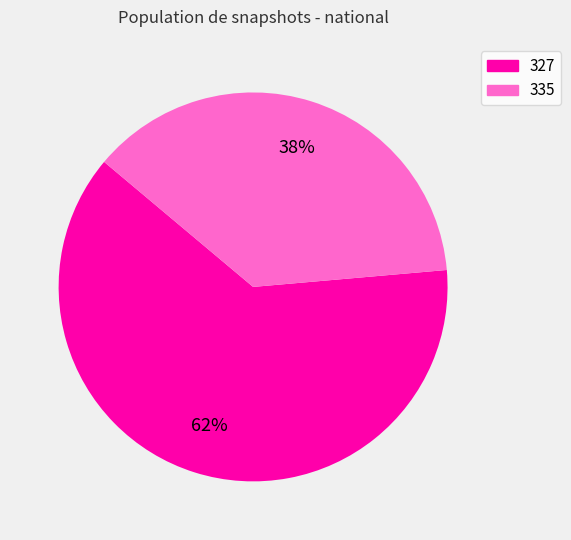

How many segments does this pie chart have?

2